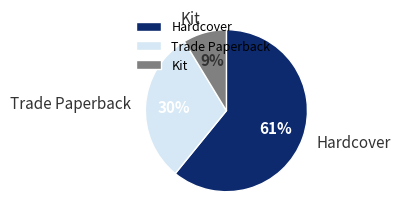

Is there a majority slice in this chart?

Yes